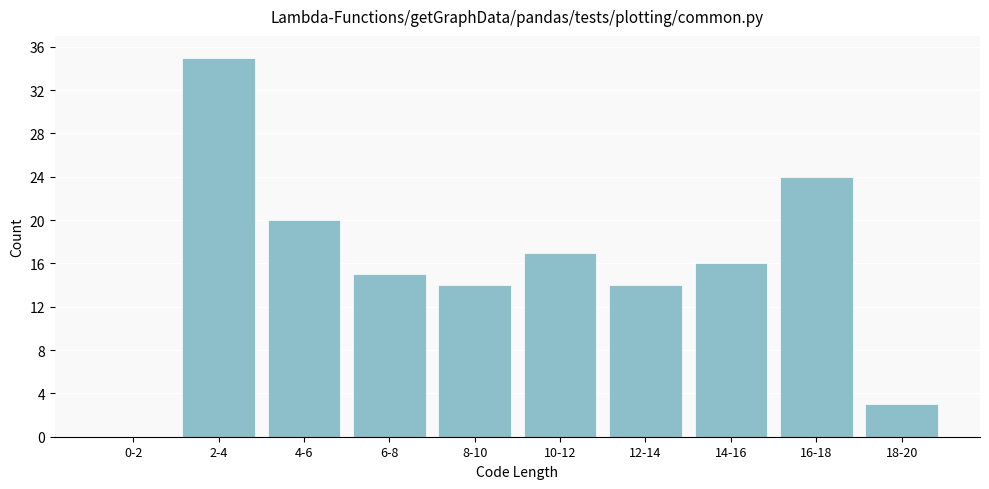

Reading left to right, extract all data points from this chart.

0-2=0	2-4=35	4-6=20	6-8=15	8-10=14	10-12=17	12-14=14	14-16=16	16-18=24	18-20=3